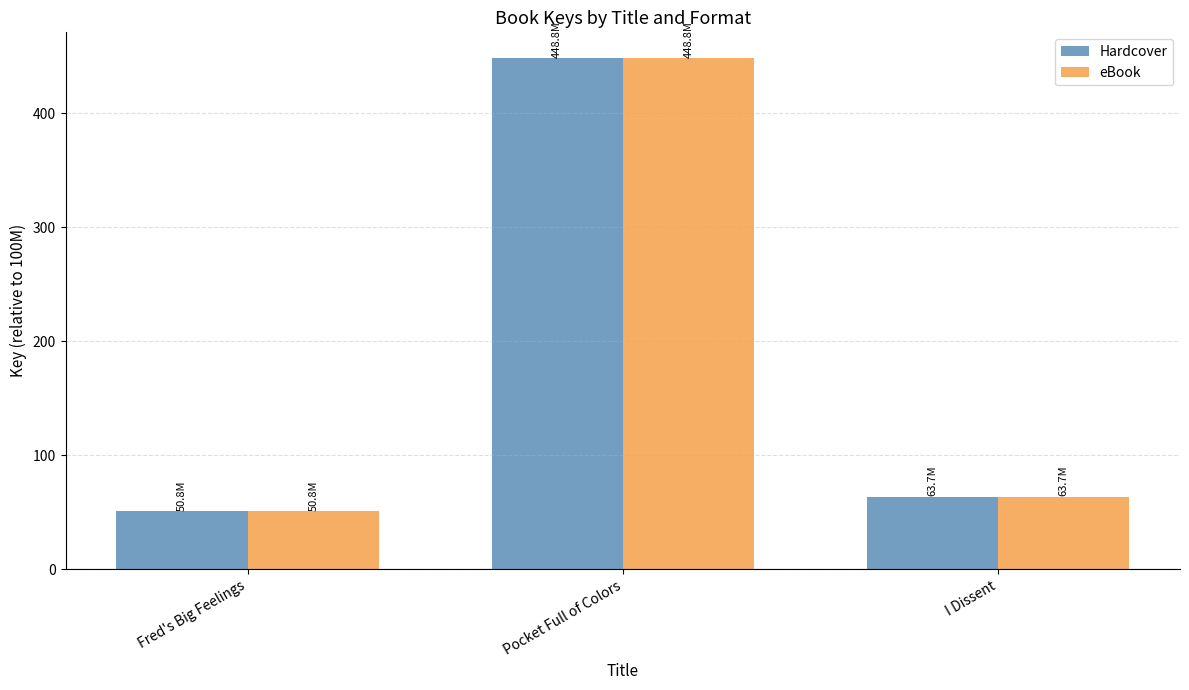

What is the maximum value shown in the chart?

448.8